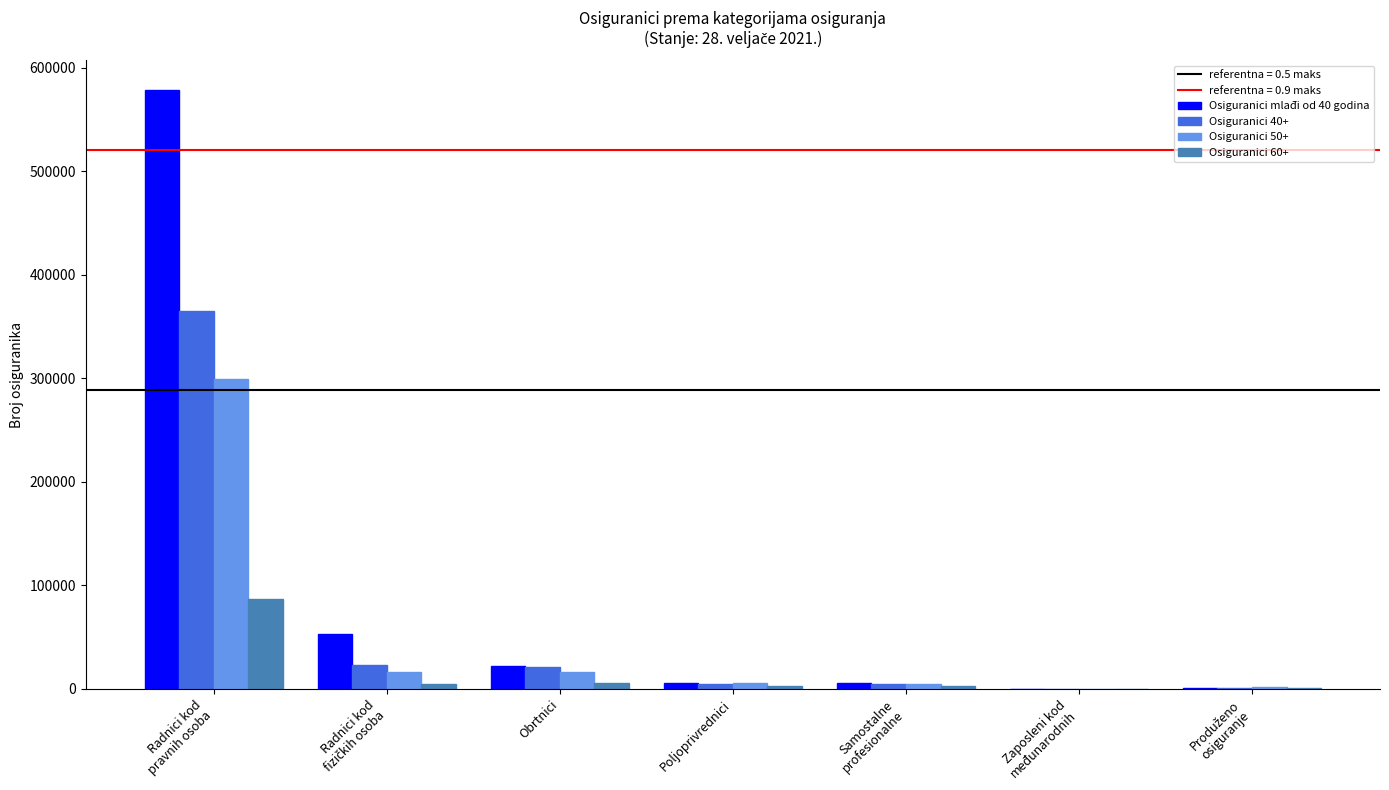

Which series has the largest total across all categories?

Osiguranici mlađi od 40 godina